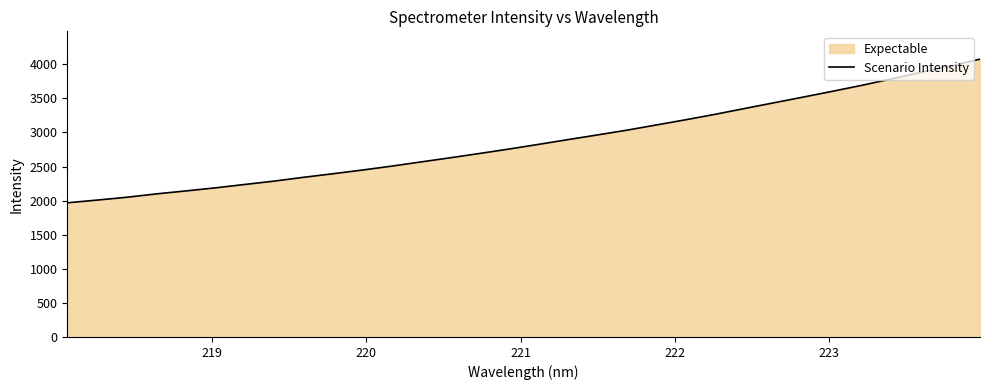

What is the greatest value displayed?

4076.6